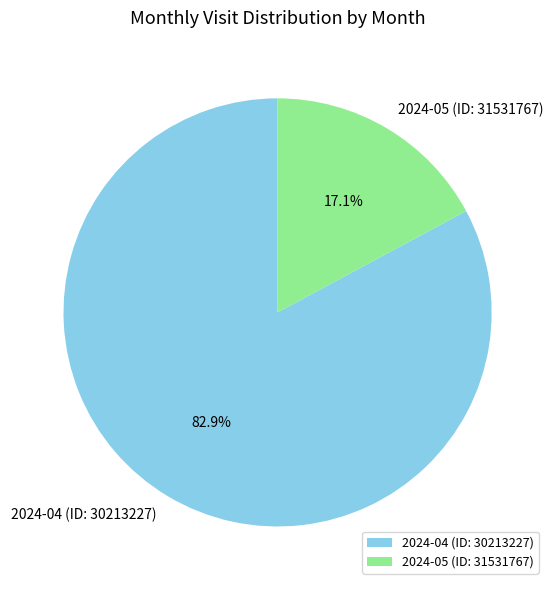

Count the number of slices in the pie.

2